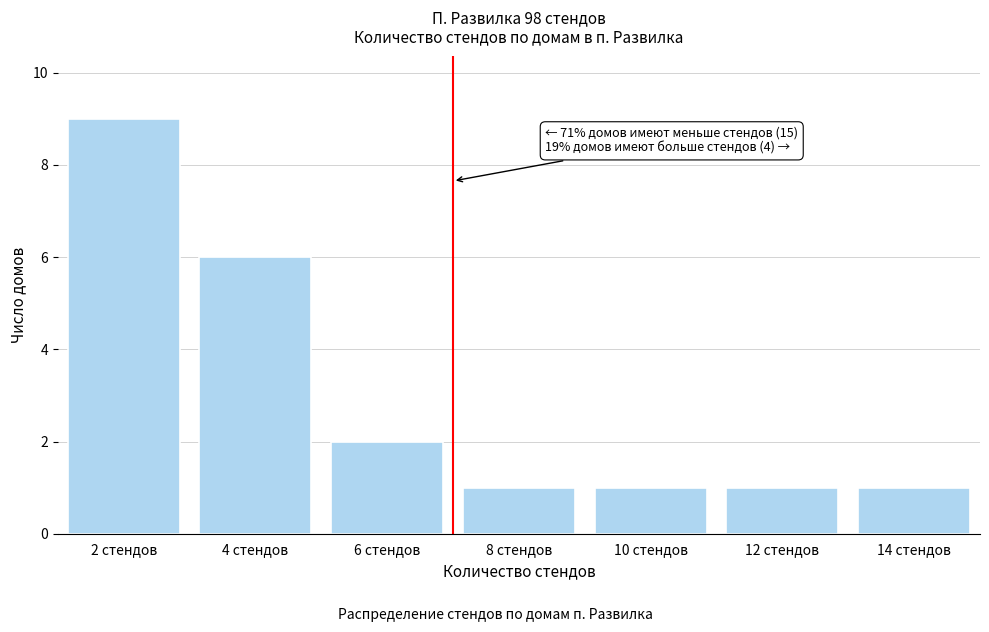

Reading left to right, transcribe all the data shown in this chart.

9	6	2	1	1	1	1